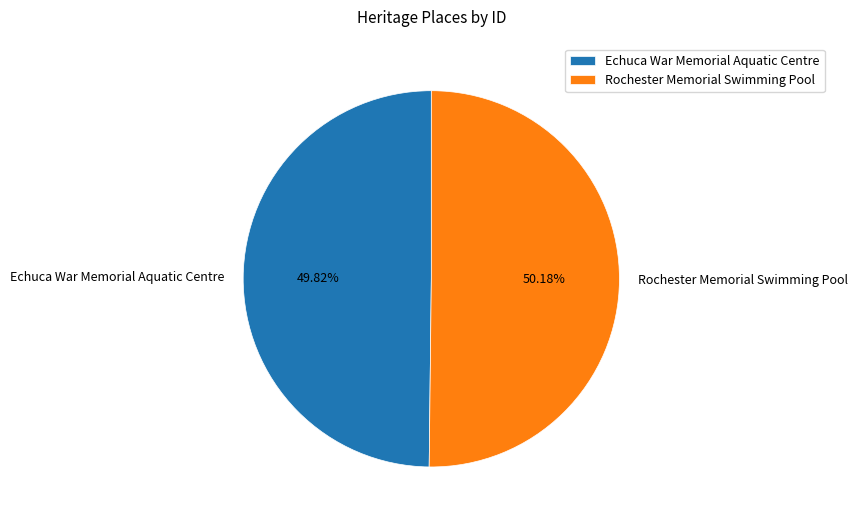

To the nearest percent, what percentage of the pie is Echuca War Memorial Aquatic Centre?

50%